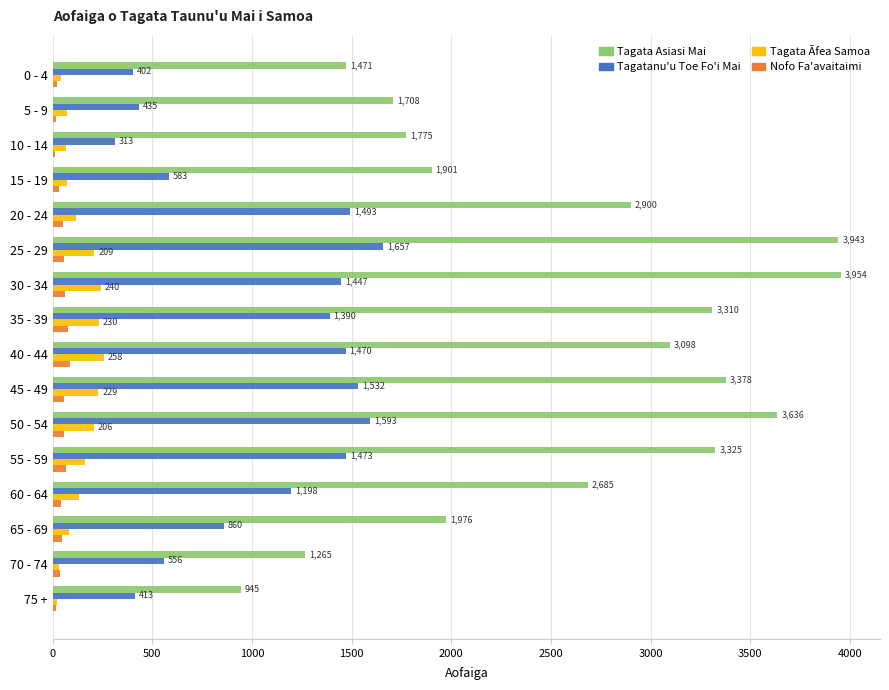

Which series changed the most between 5 - 9 and 30 - 34?

Tagata Asiasi Mai